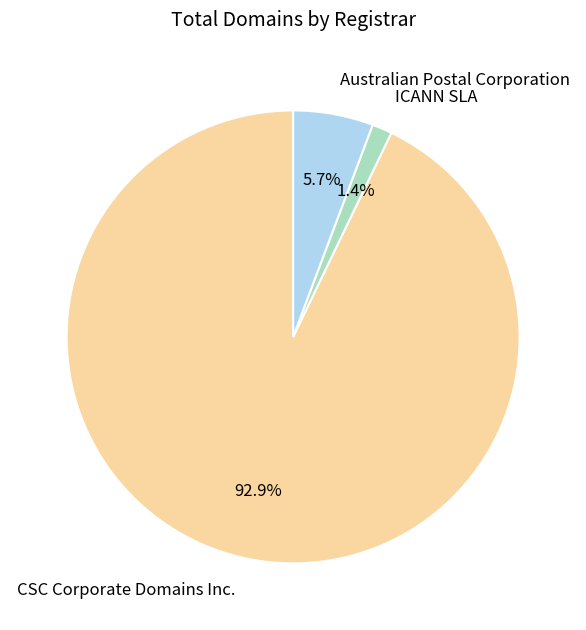

How many segments does this pie chart have?

3